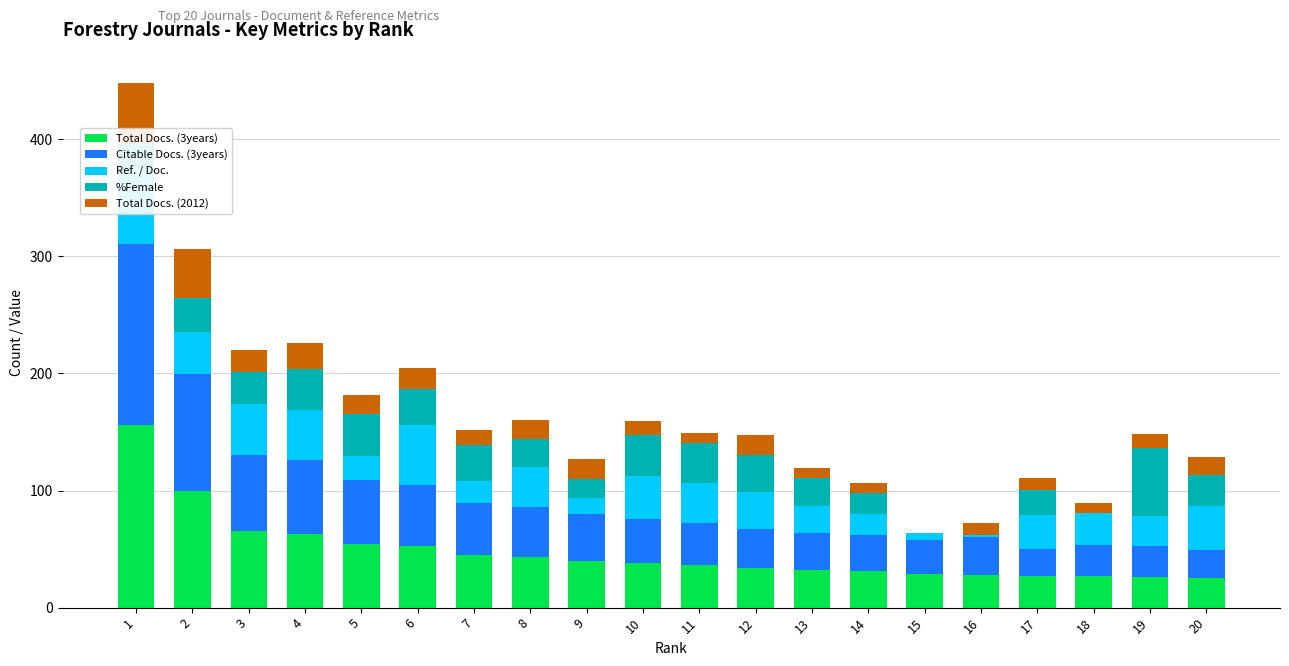

What is the sum of the Citable Docs. (3years) values at 15 and 19?

54.8